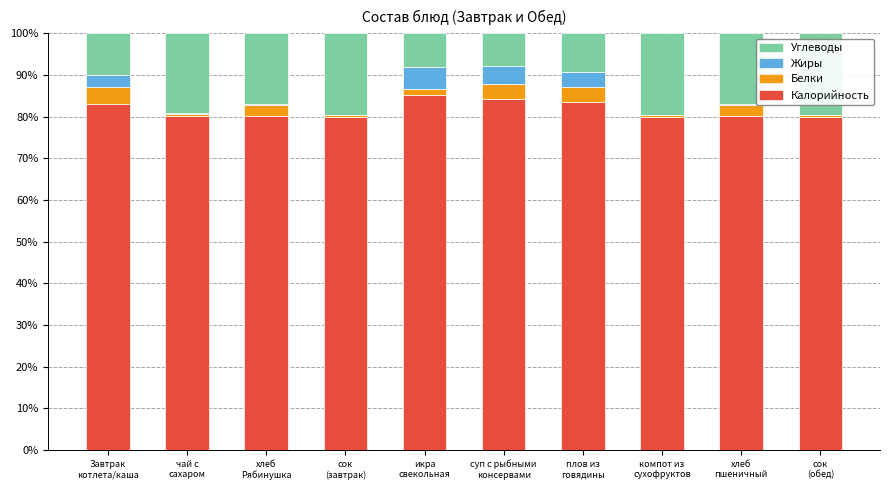

What is the sum of all Калорийность values?

816.5